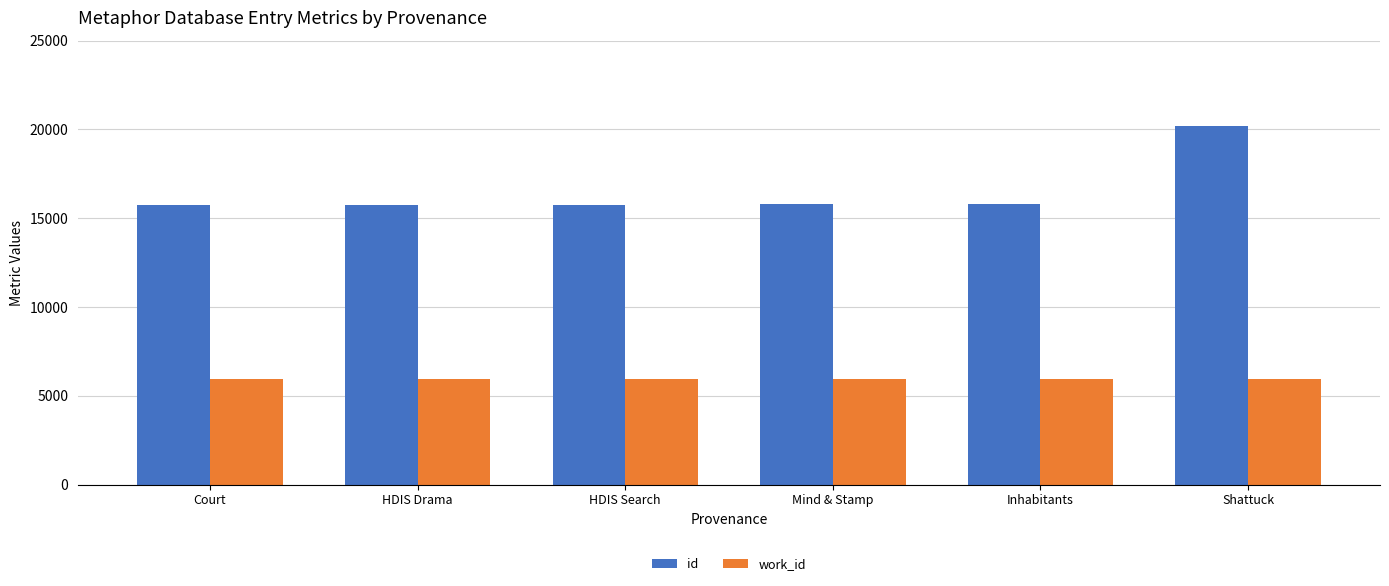

The work_id series shows 5933 at Court. True or false?

True